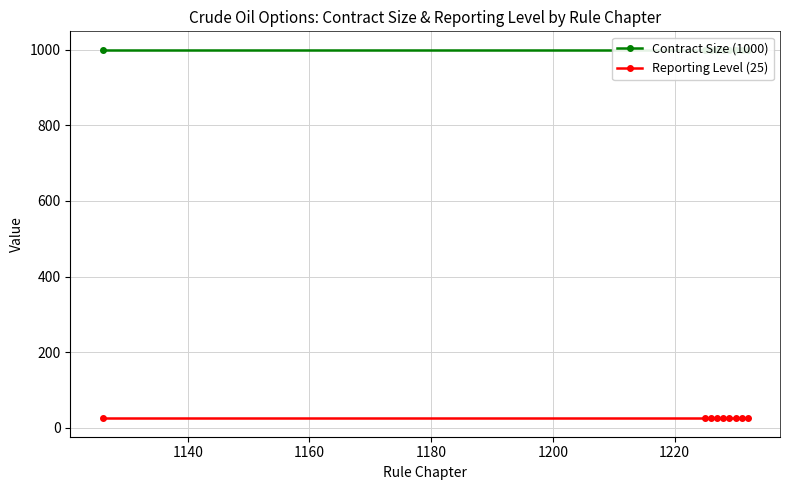

Which series has the largest range (max minus min)?

Contract Size (1000)